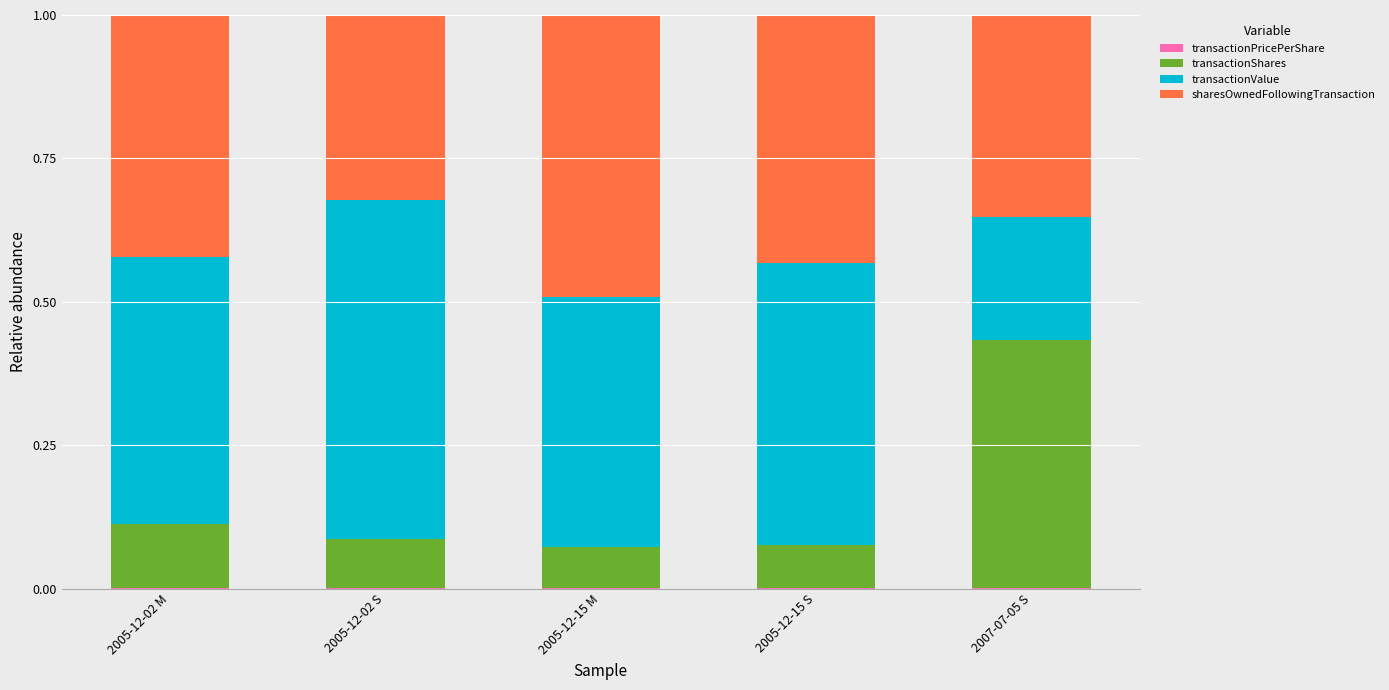

What is the sum of the transactionValue values at 2005-12-15 M and 2007-07-05 S?

0.7